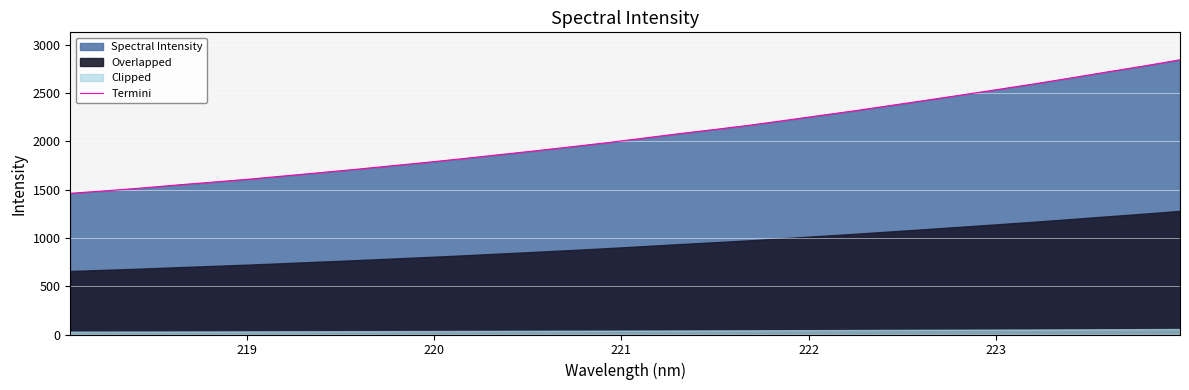

What is the difference between the maximum and minimum values?

1382.3